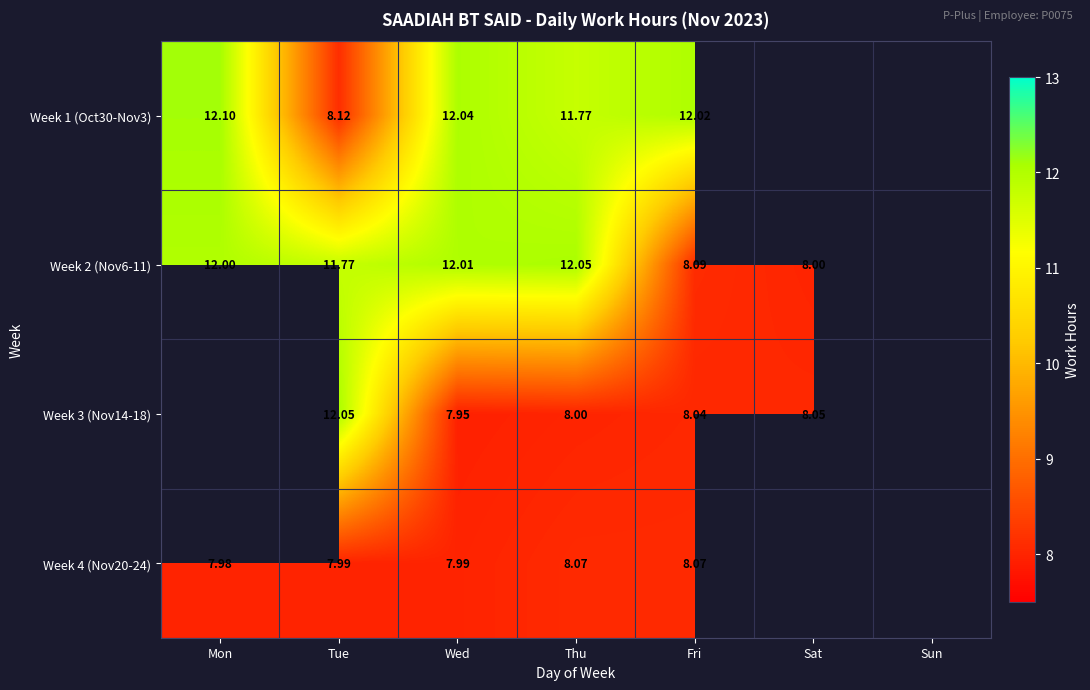

What is the difference between the Week 4 (Nov20-24) values at Fri and Wed?

0.1